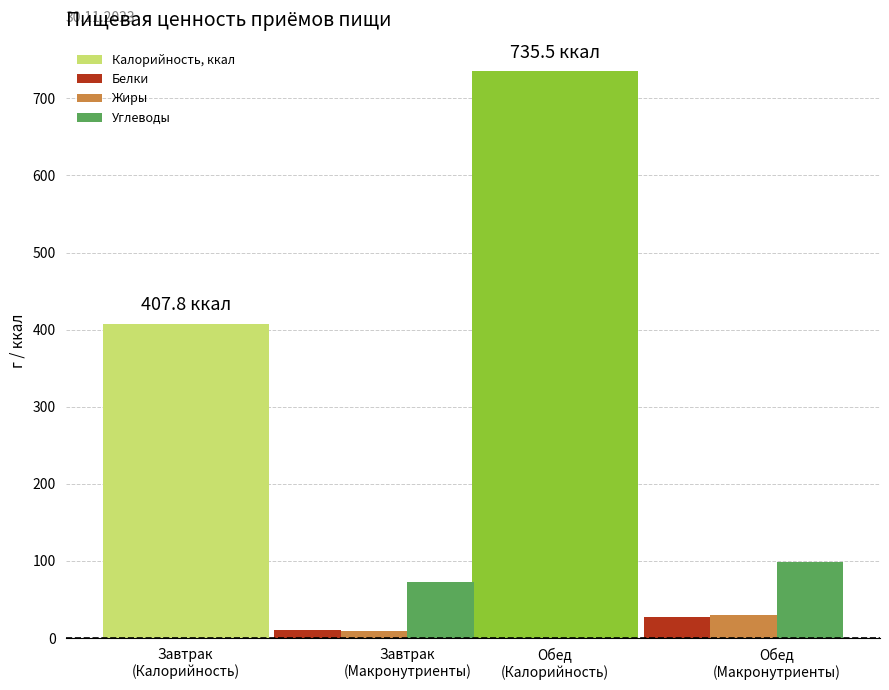

Where does the Белки series first go above 27?

Обед
(Макронутриенты)